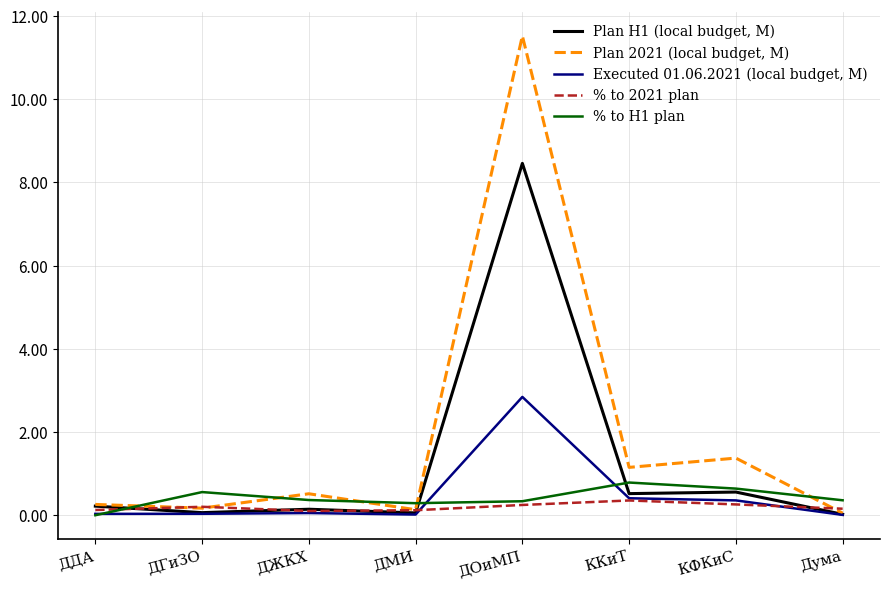

True or false: % to H1 plan has a value of 0.0 at ДДА.

True